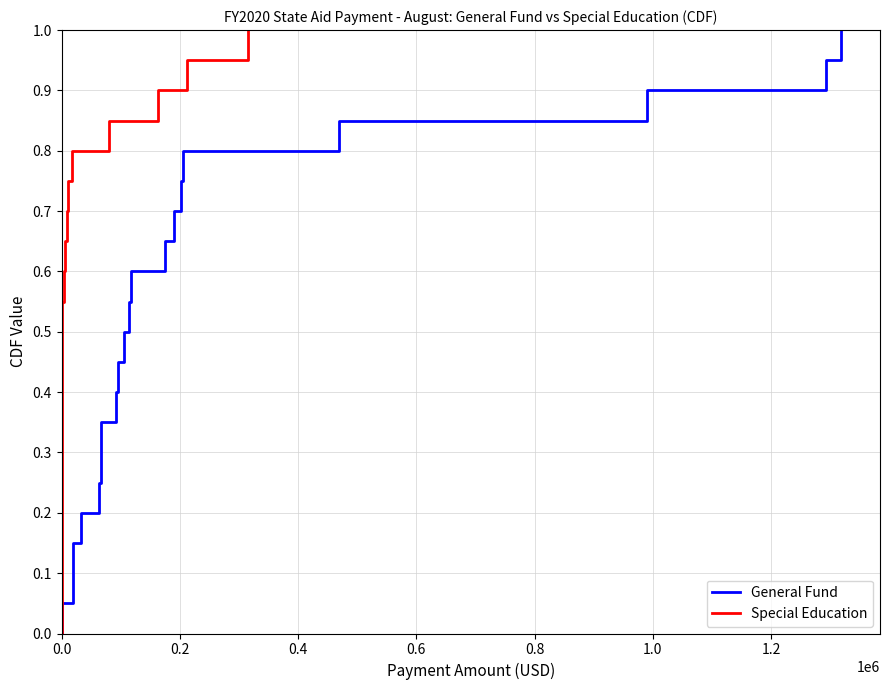

True or false: General Fund and Special Education intersect in this chart.

False